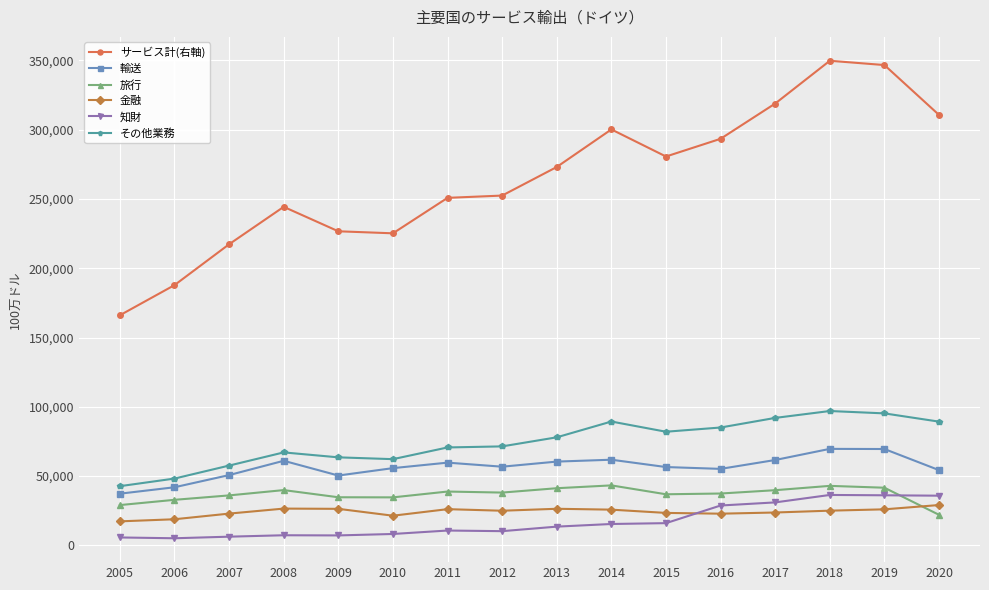

True or false: その他業務 has a value of 99836 at 2009.

False